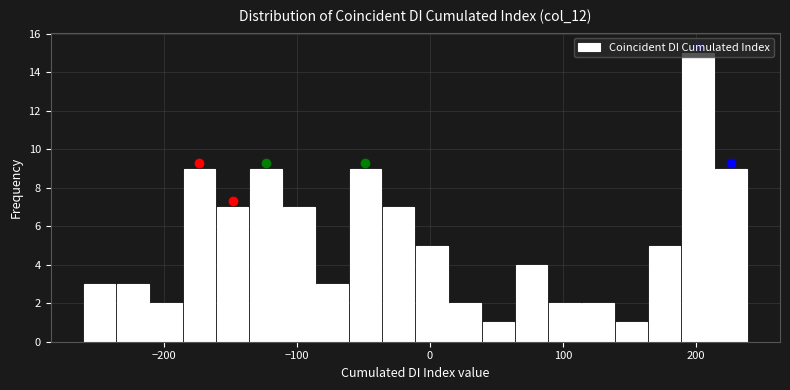

Around what value on the x-axis is the tallest bar? Give the approximate position of its centre, as read against the axis.

200